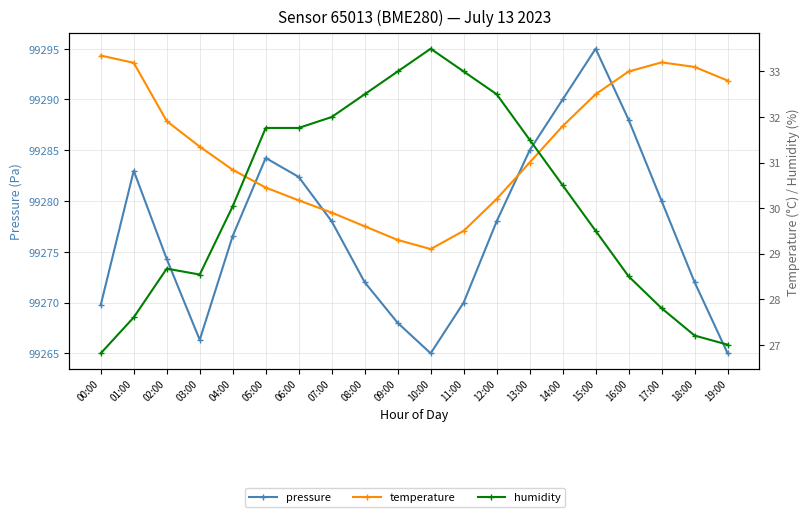

What are all the series names shown in the legend?

pressure, temperature, humidity